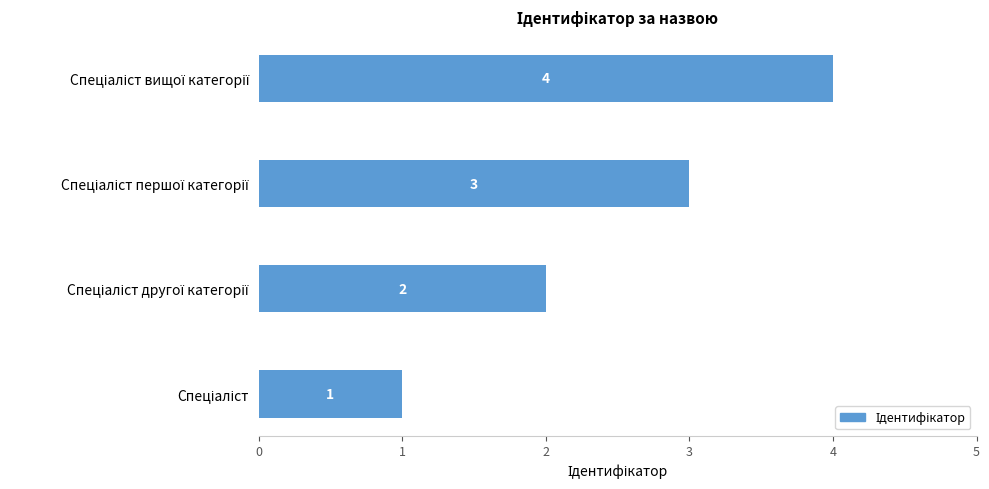

Count the values in the range 2 to 4.

3